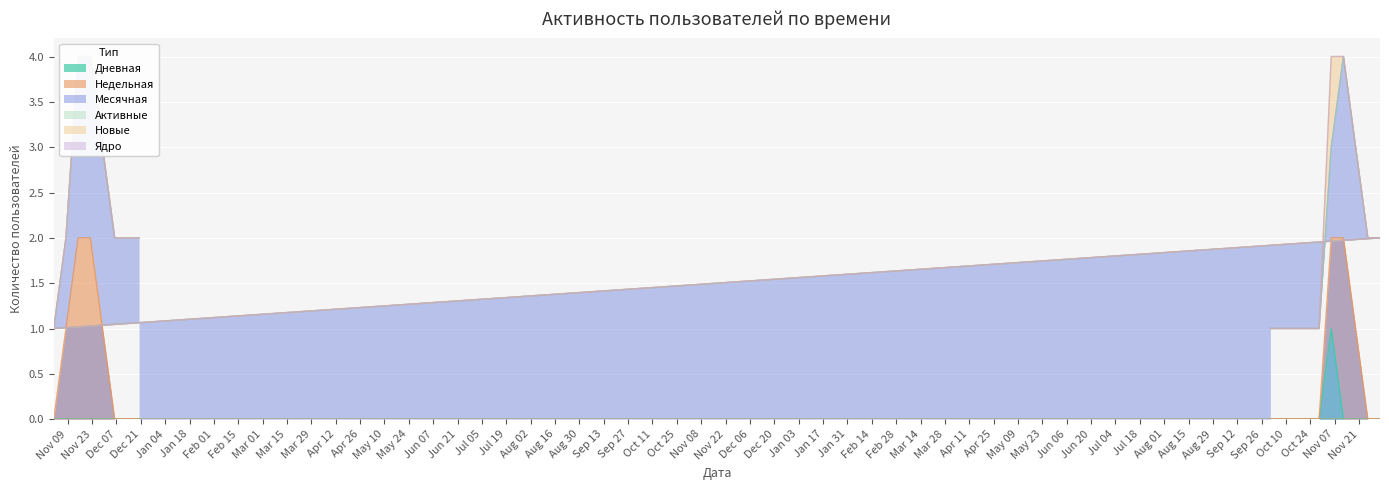

What is the difference between the maximum and minimum values in the Дневная series?

1